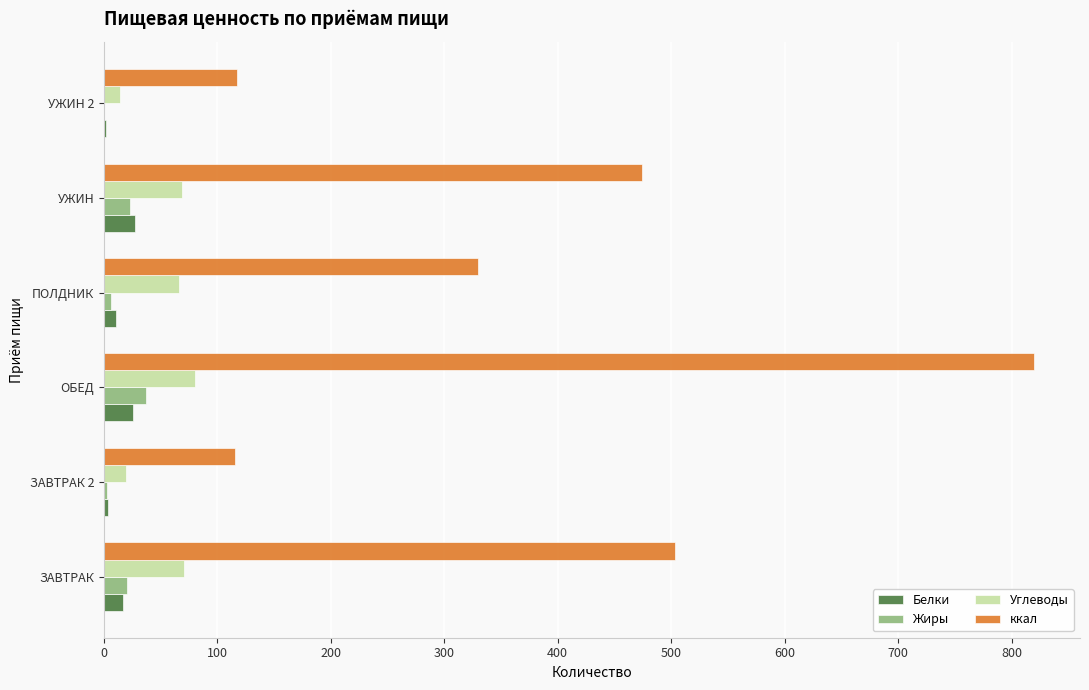

What are all the series names shown in the legend?

Белки, Жиры, Углеводы, ккал